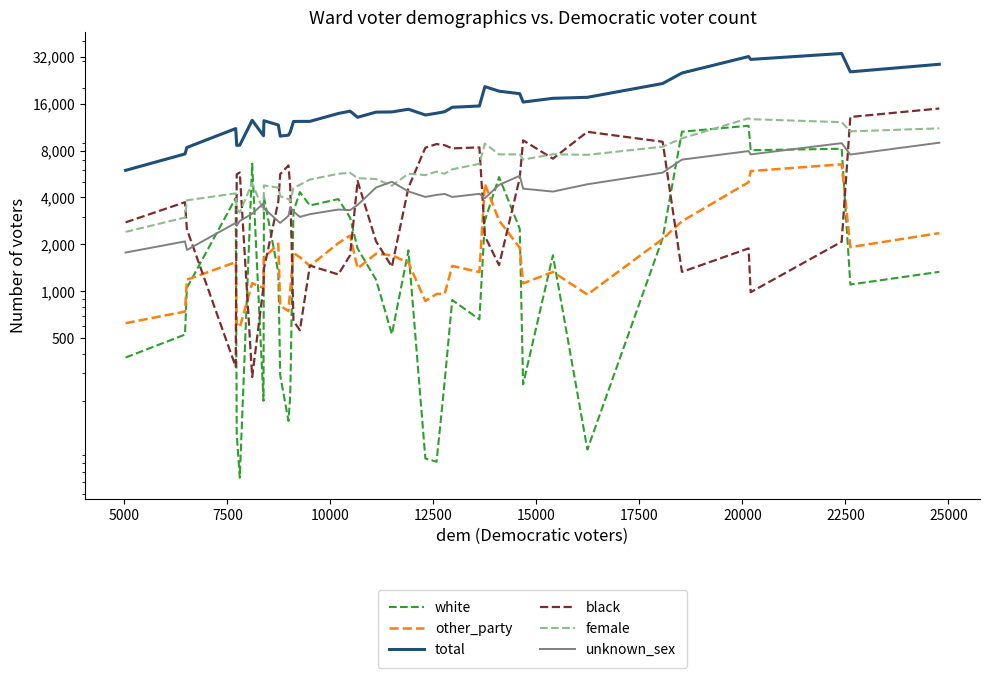

What is the difference between the maximum and minimum values in the other_party series?

5936